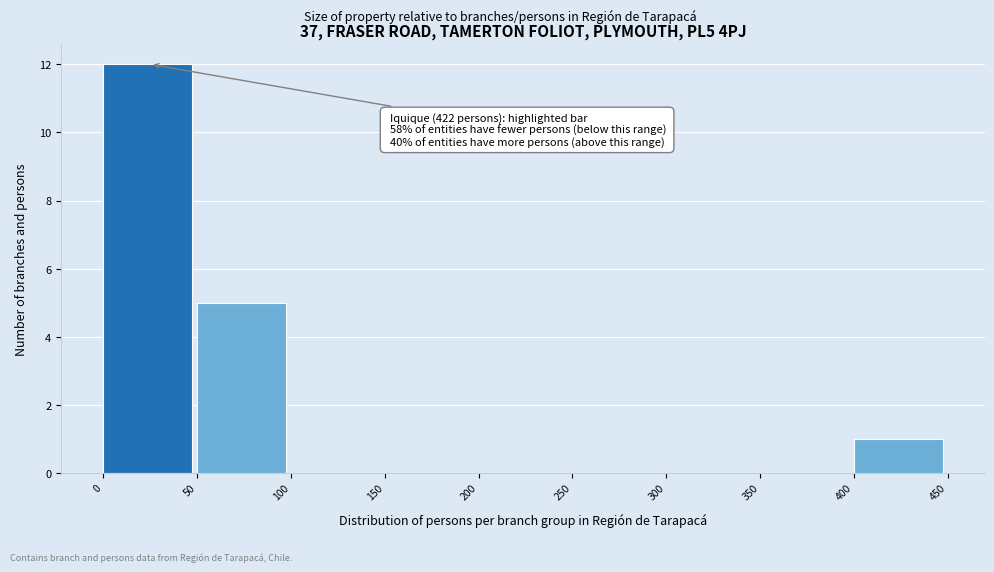

Over which range of the x-axis is the bar tallest?

0 to 50